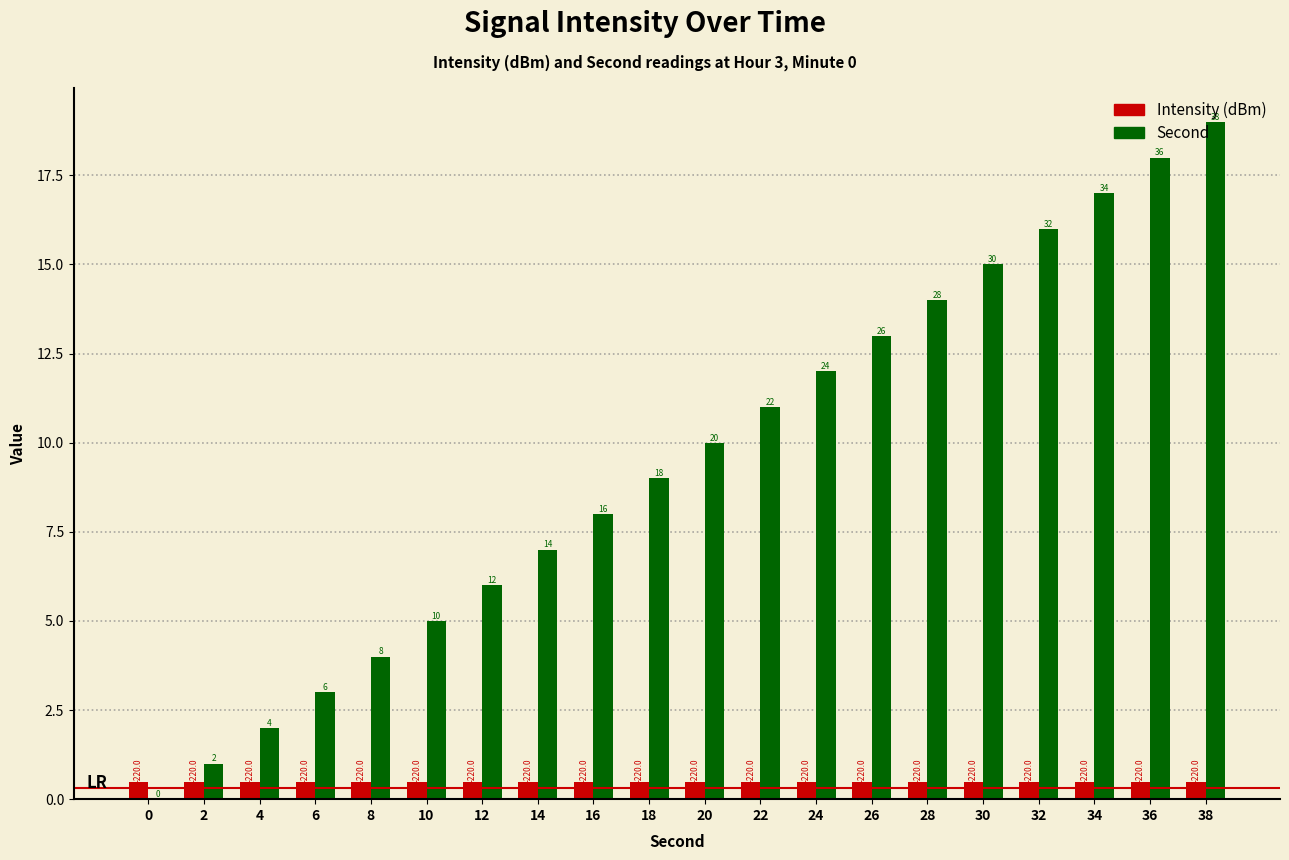

At which category is the sum across all series the highest?

38